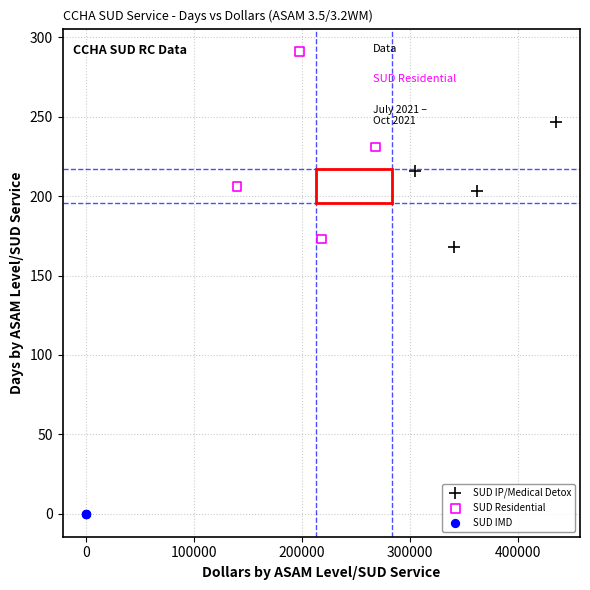

Which series reaches the minimum Y coordinate?

SUD IMD